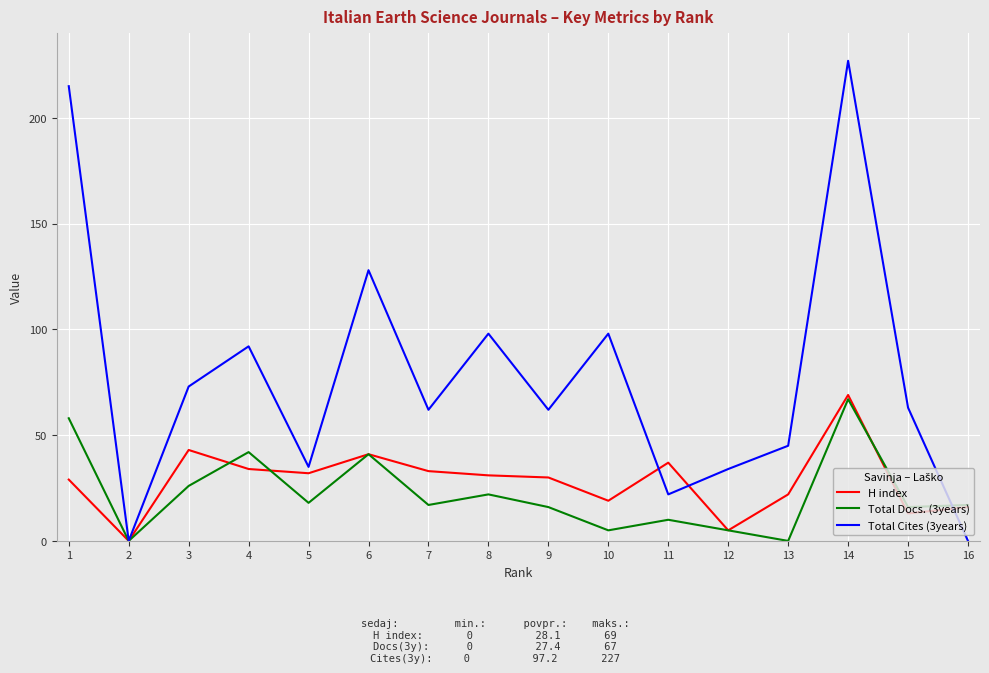

Does the chart have visible grid lines?

Yes